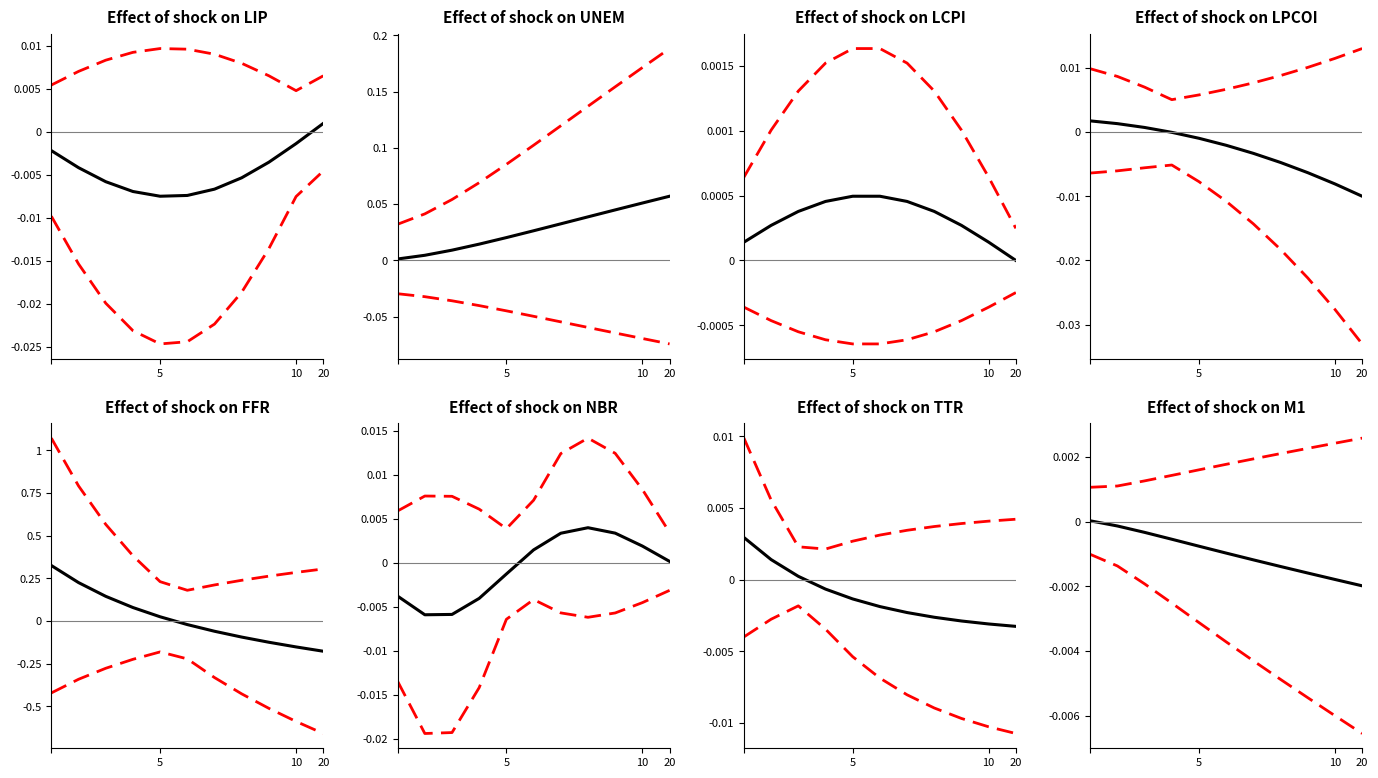

True or false: upper CI and lower CI cross at least once.

False